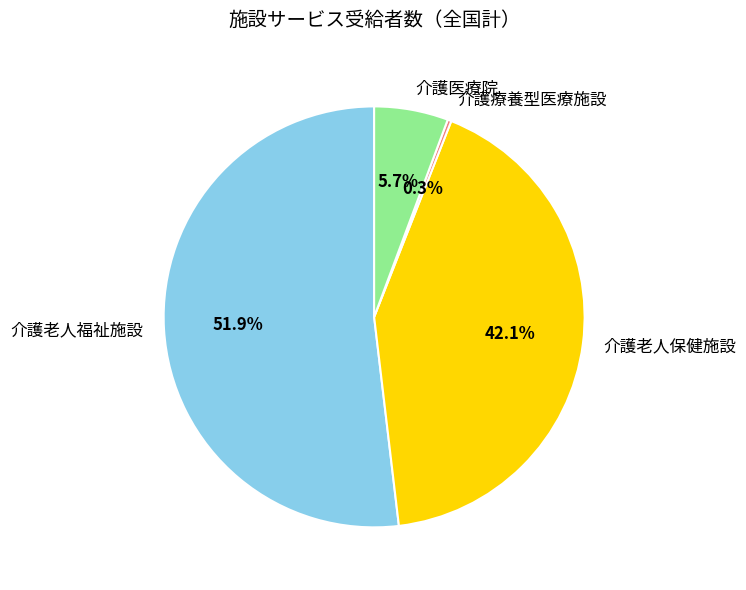

Combined, what portion of the pie is 介護医療院 and 介護療養型医療施設?

6.0%